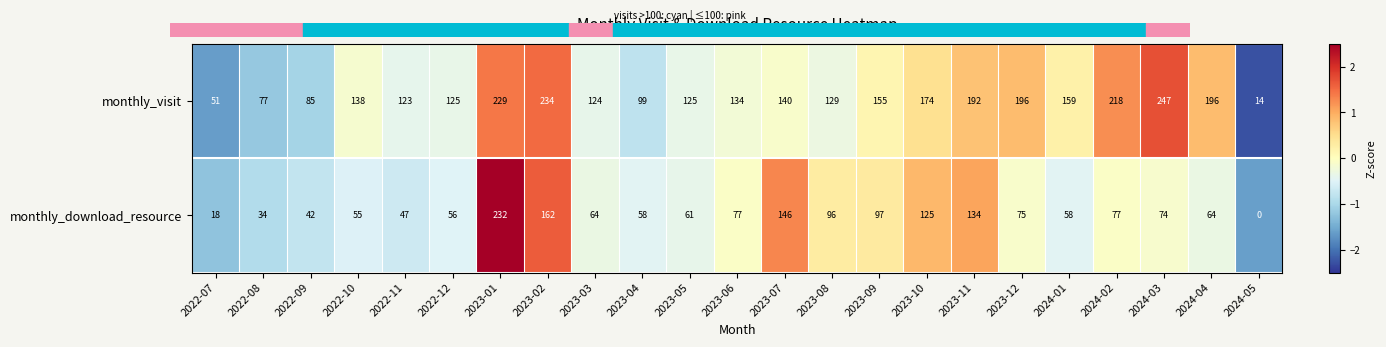

How many data points does each series have?

23